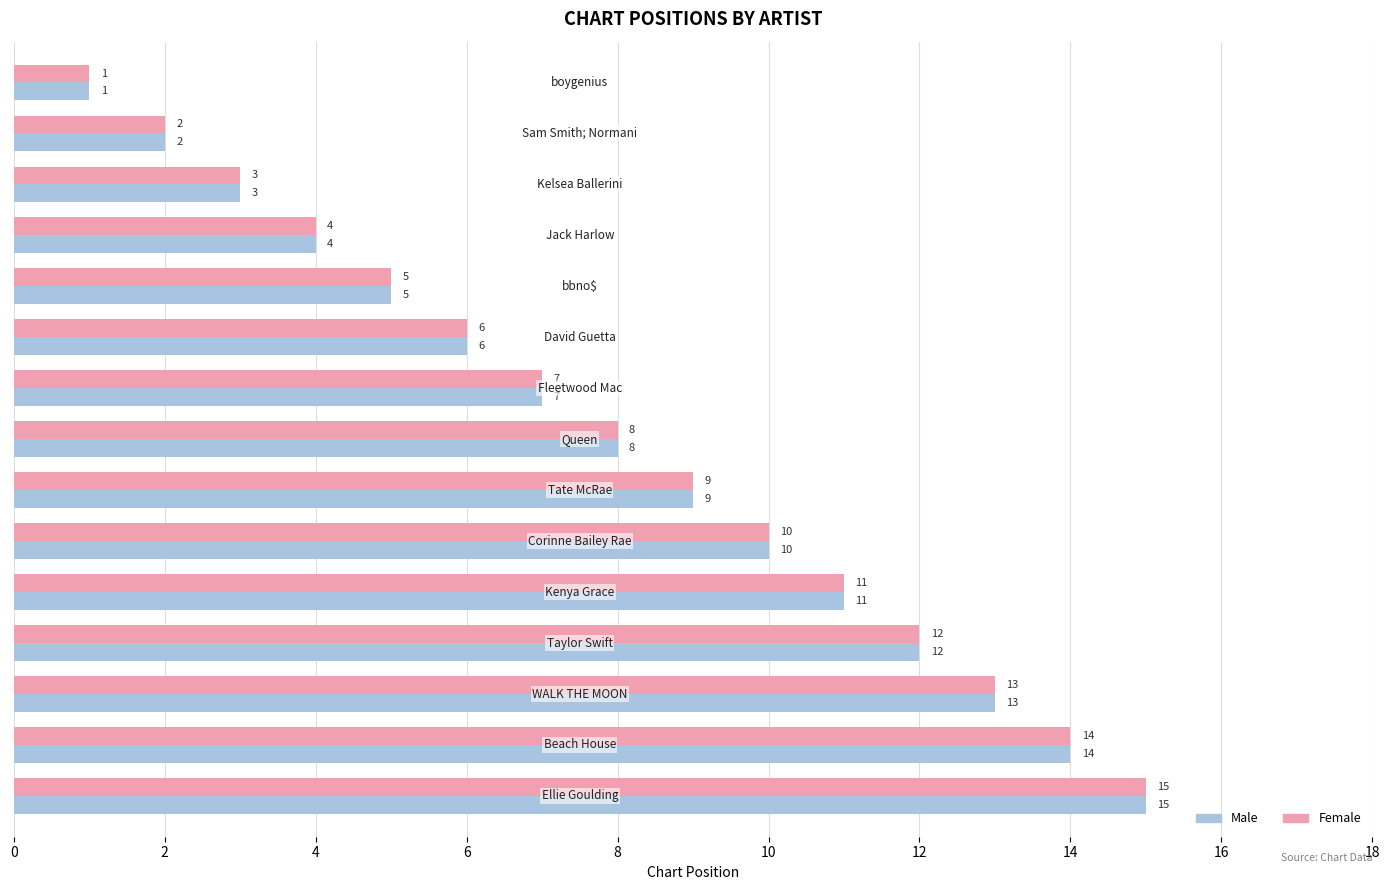

What is the average value of the Female series?

8